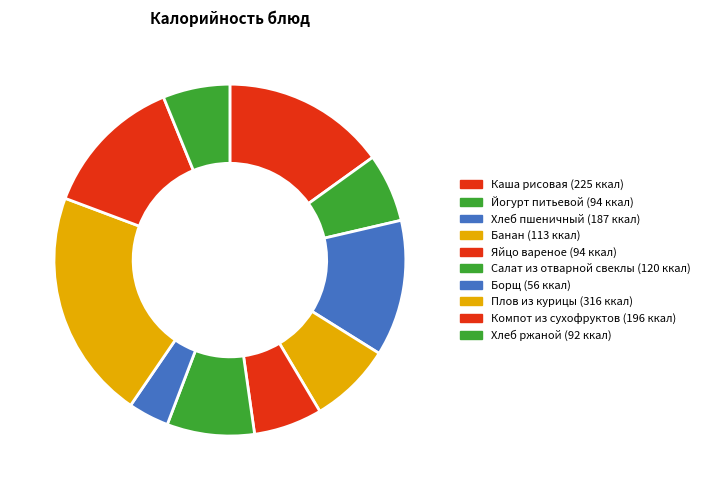

What is the smallest slice in the pie chart?

Борщ